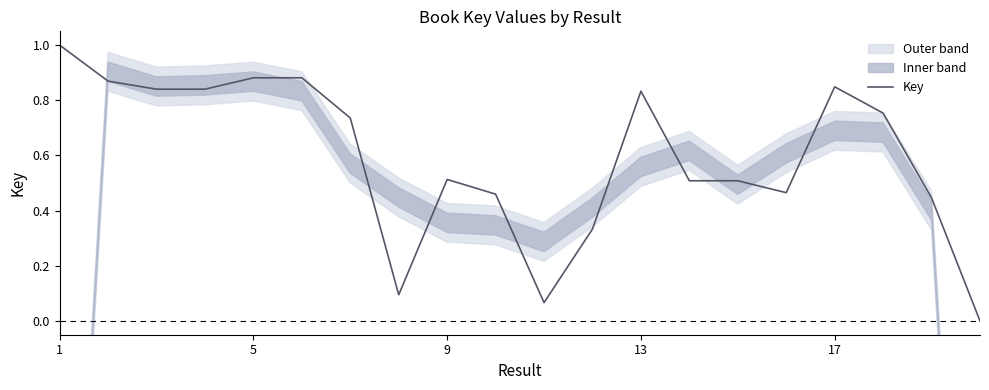

What is the difference between the maximum and minimum values?

1.0